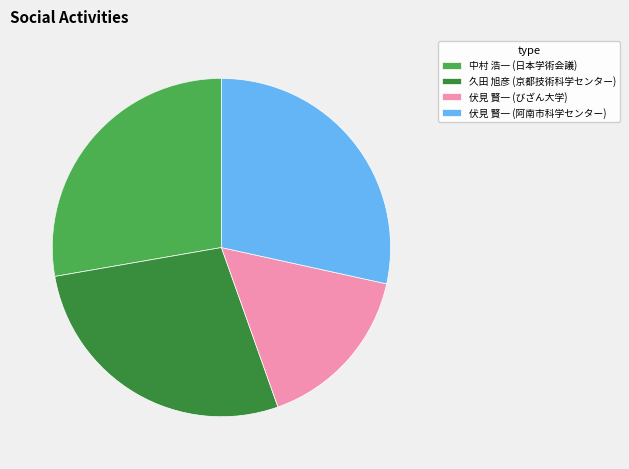

Which has a higher value, 400414 or 366867?

366867